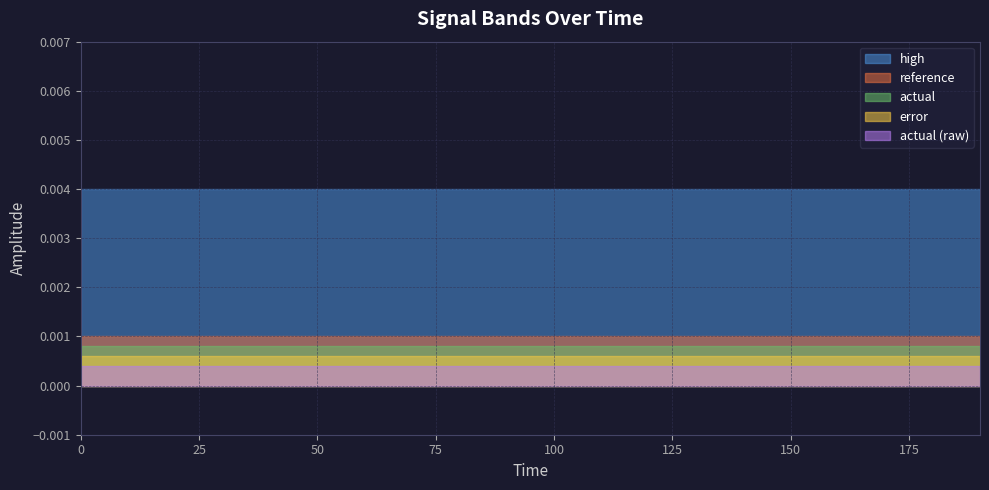

True or false: actual and actual (raw) cross at least once.

False